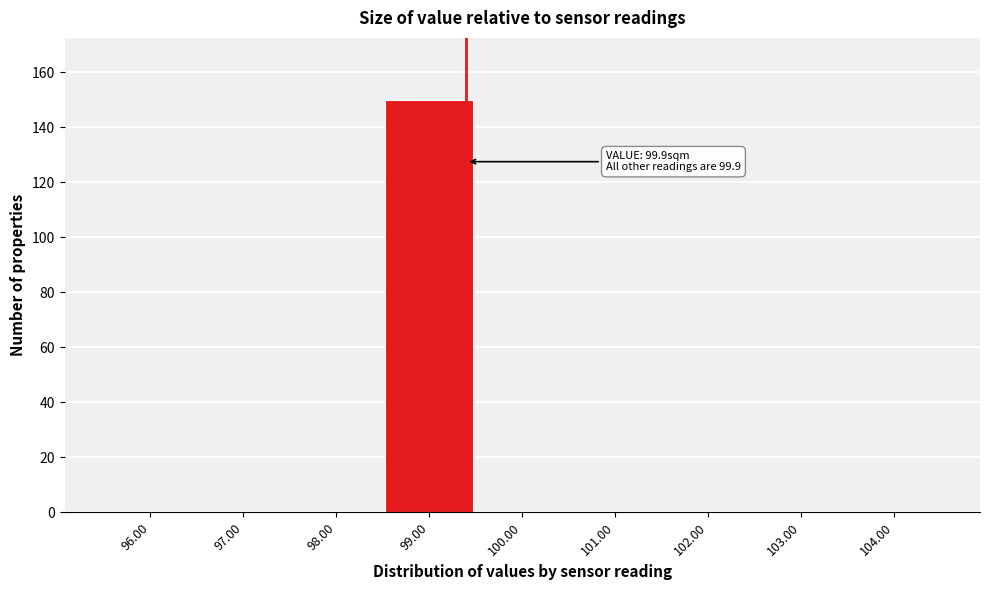

Reading left to right, list all the values displayed in this chart.

96.00=0	97.00=0	98.00=0	99.00=150	100.00=0	101.00=0	102.00=0	103.00=0	104.00=0